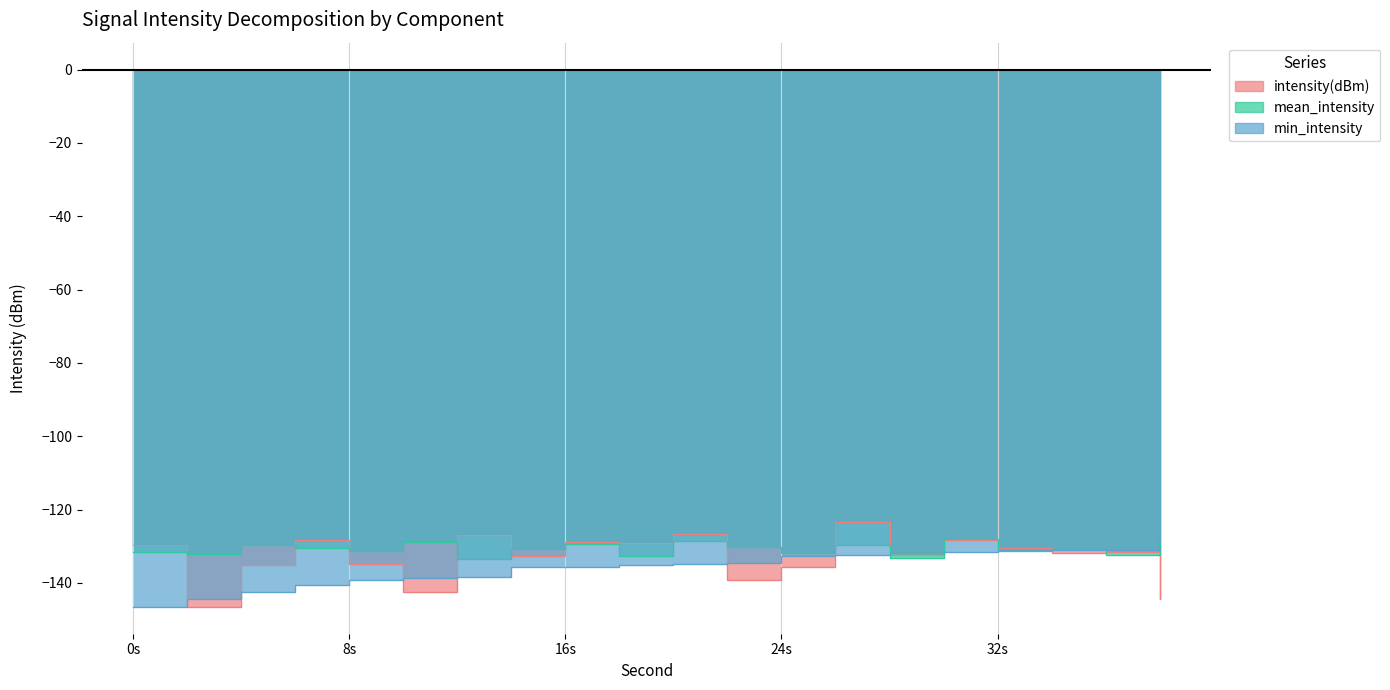

What is the maximum value shown in the chart?

-123.4